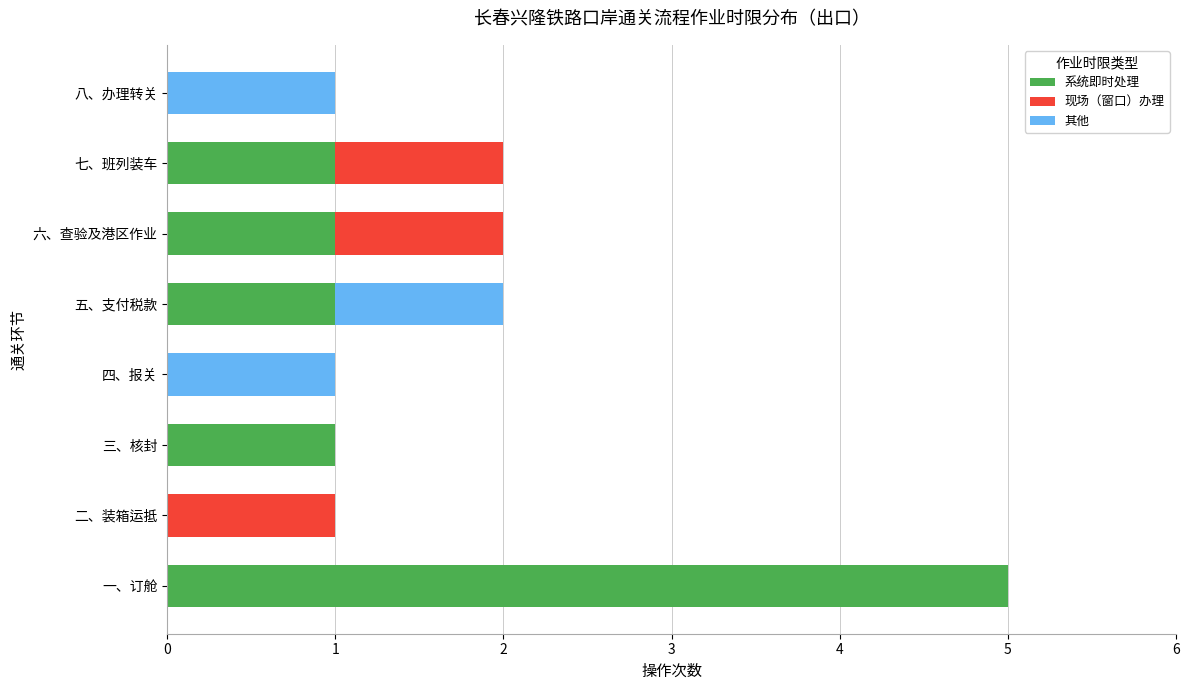

True or false: 系统即时处理 has a value of 0 at 五、支付税款.

False